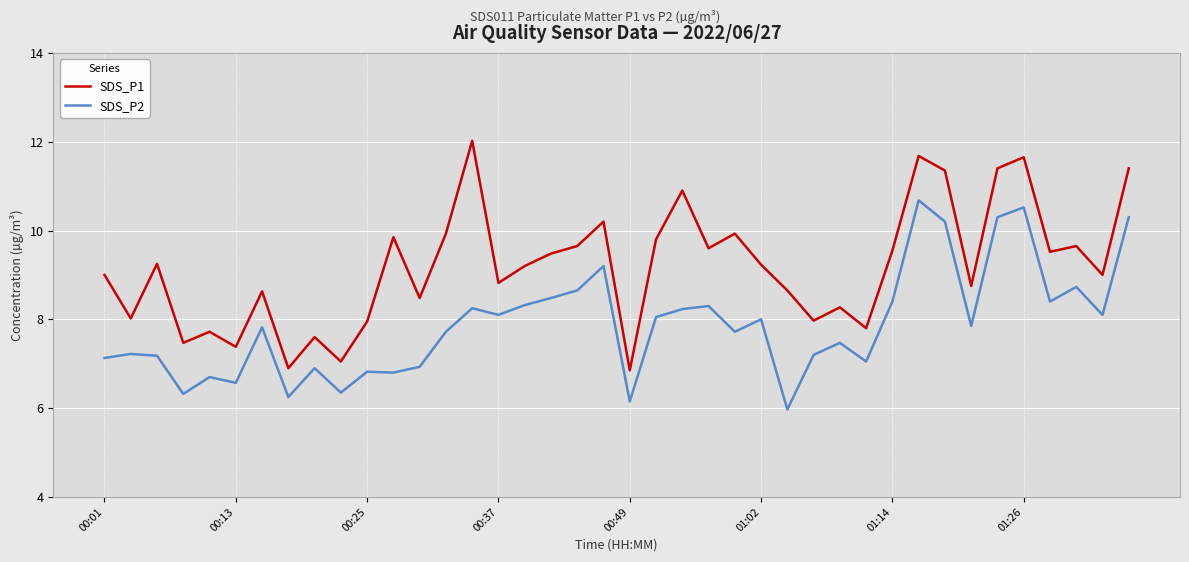

Which series has the largest range (max minus min)?

SDS_P1